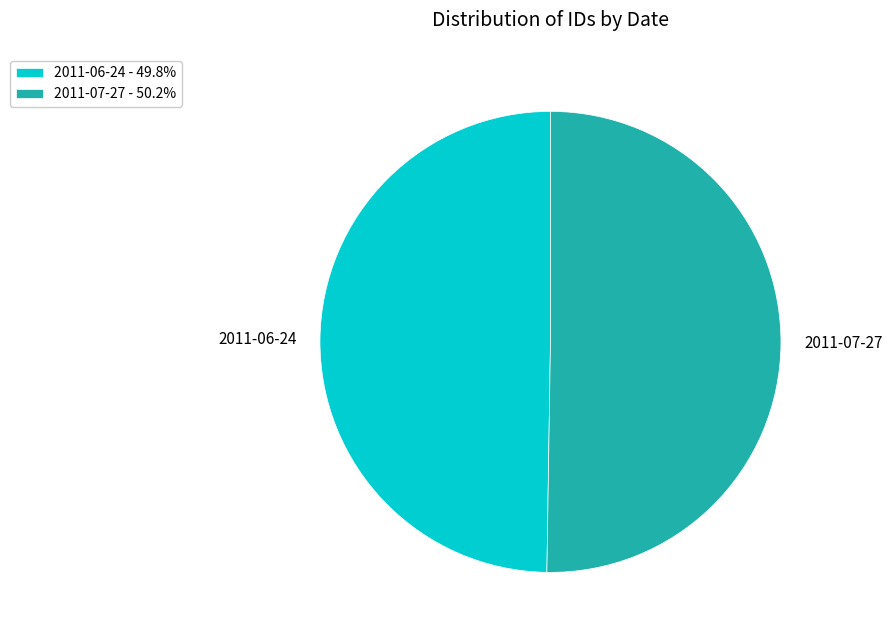

How many segments does this pie chart have?

2